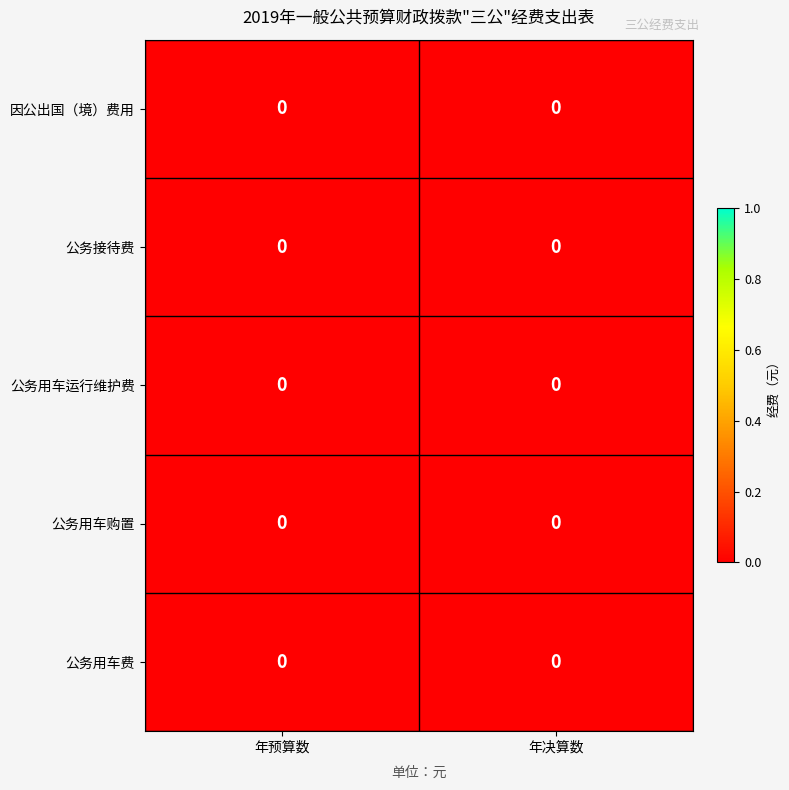

Between 年决算数 and 年预算数, which is larger?

年决算数